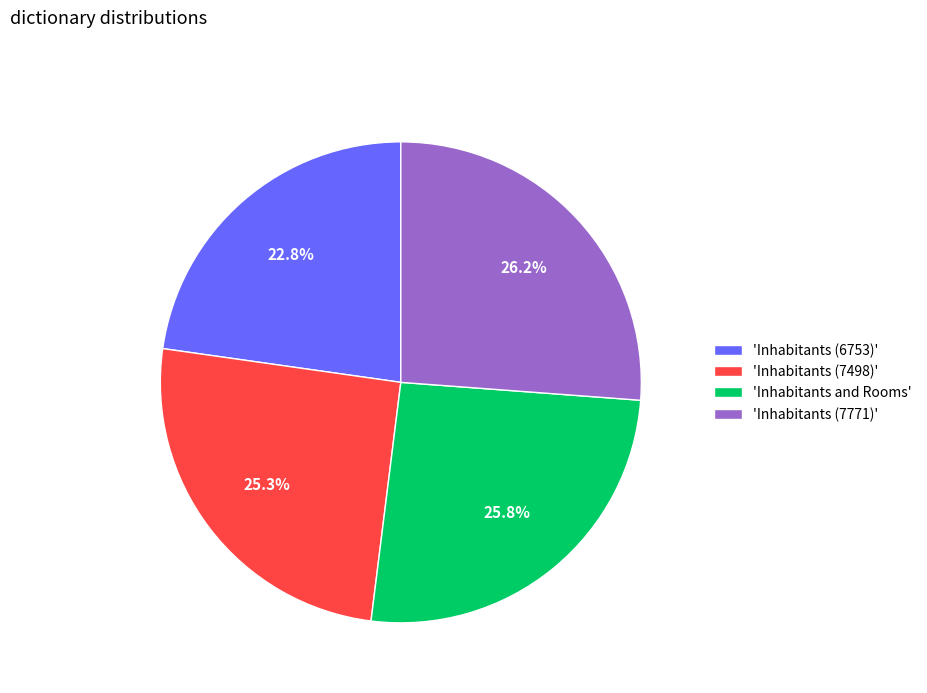

Which category has the smallest portion of the pie?

'Inhabitants (6753)'